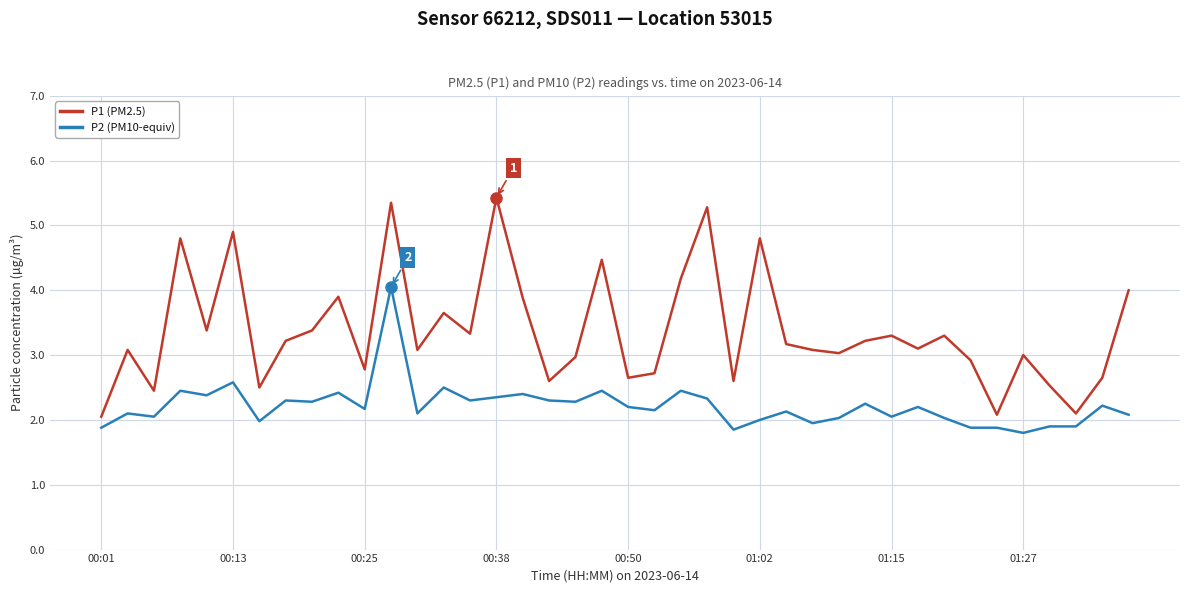

What is the difference between the maximum and minimum values in the P1 (PM2.5) series?

3.4